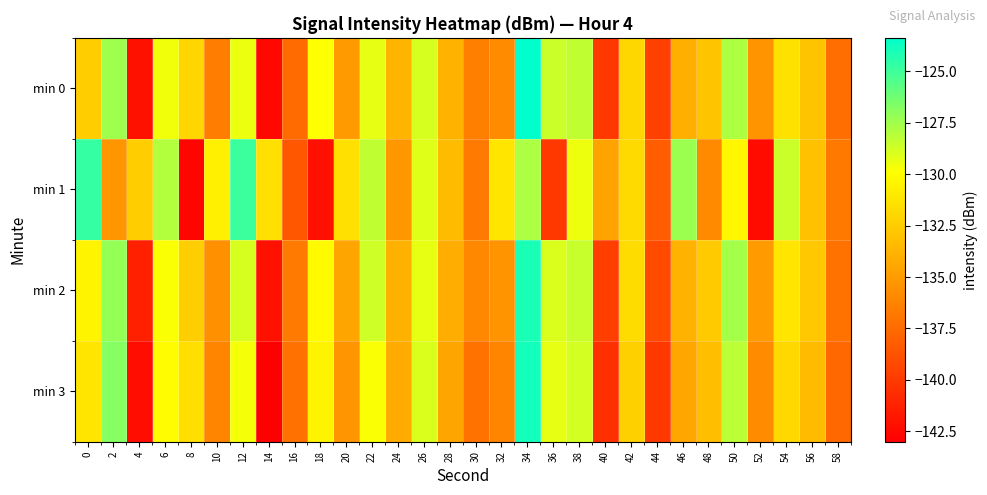

Which label corresponds to the largest value in the chart?

34